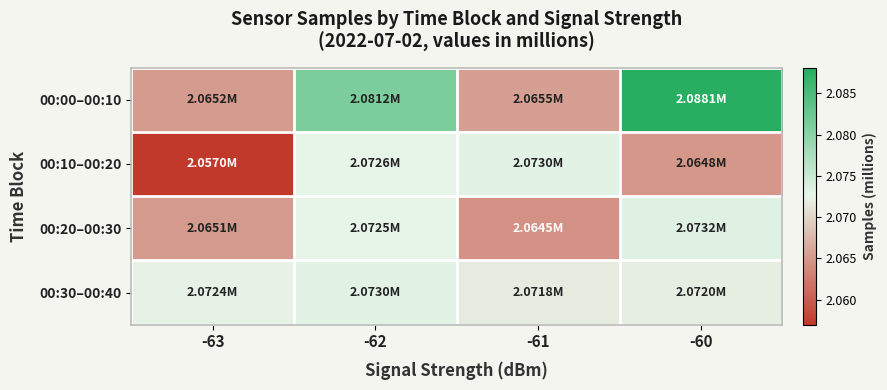

Reading left to right, extract all data points from this chart.

00:00–00:10: -63=2.1	-62=2.1	-61=2.1	-60=2.1
00:10–00:20: -63=2.1	-62=2.1	-61=2.1	-60=2.1
00:20–00:30: -63=2.1	-62=2.1	-61=2.1	-60=2.1
00:30–00:40: -63=2.1	-62=2.1	-61=2.1	-60=2.1